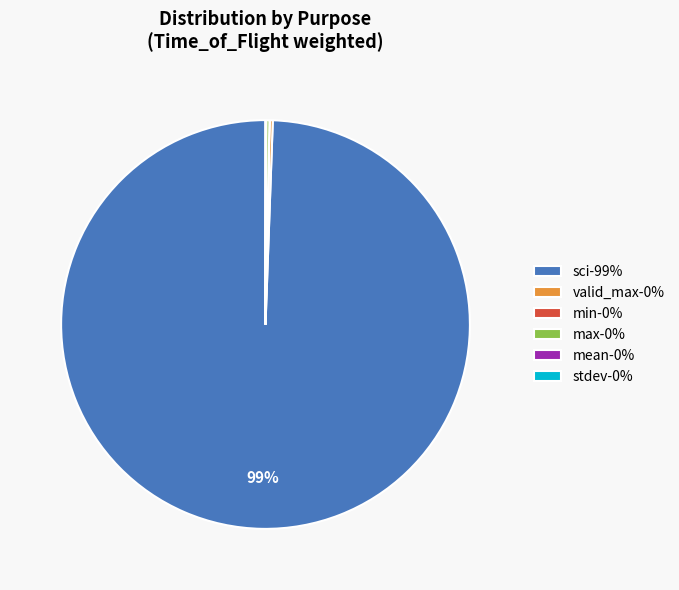

True or false: sci-99% accounts for 99% of the total.

True